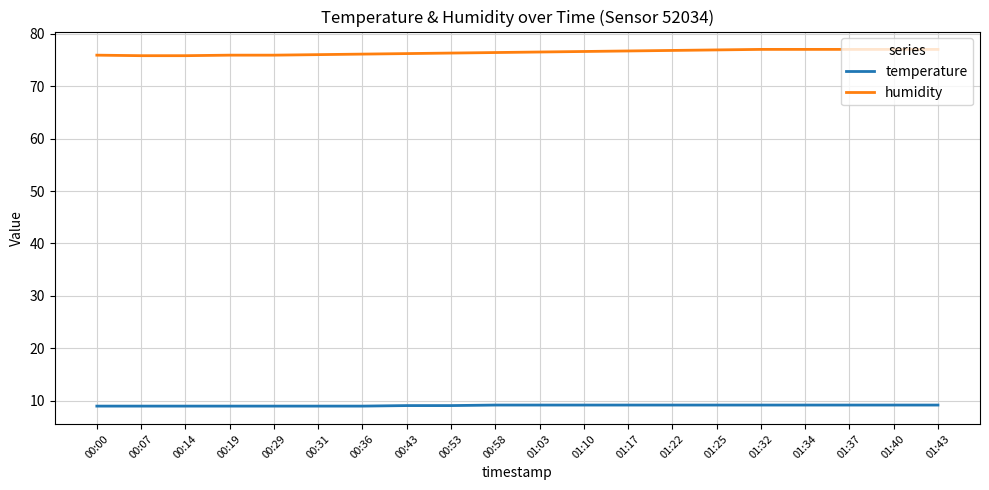

Which series has the largest range (max minus min)?

humidity